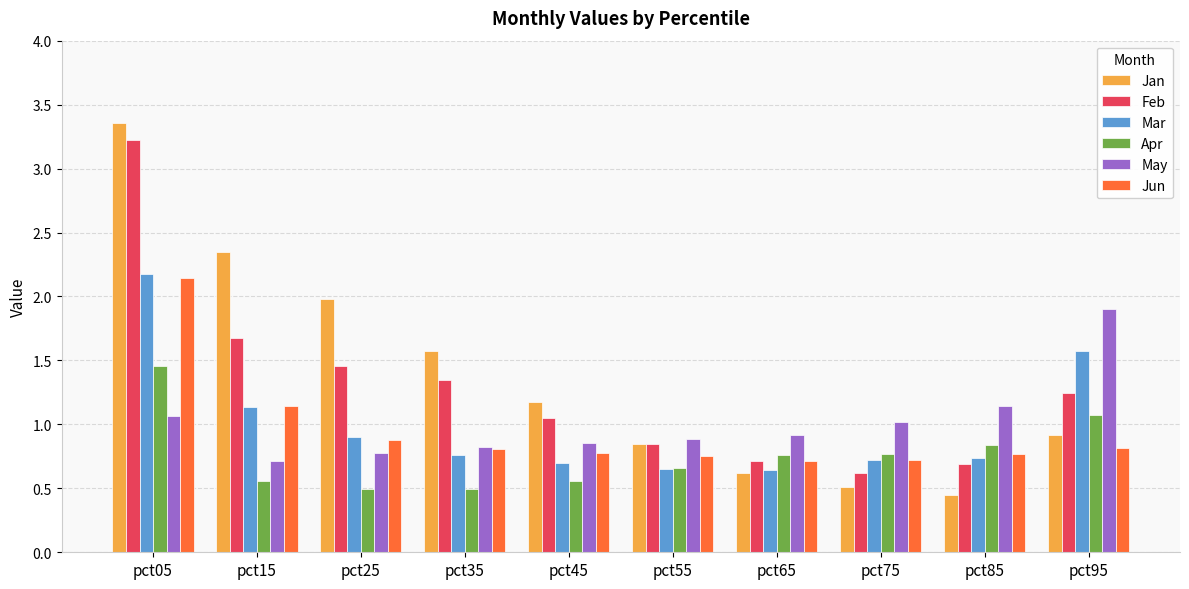

Which category has the highest value in the Jan series?

pct05